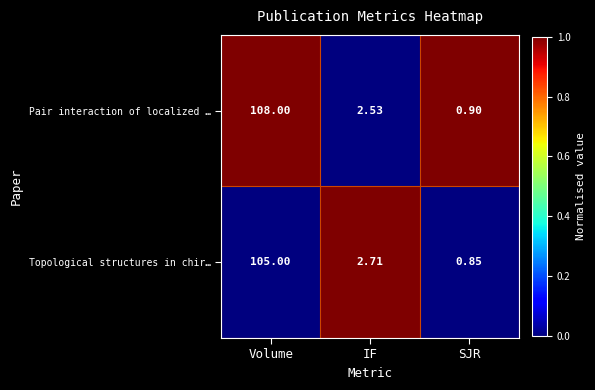

Rank the series by their maximum value, from lowest to highest.

Topological structures in chir…, Pair interaction of localized …